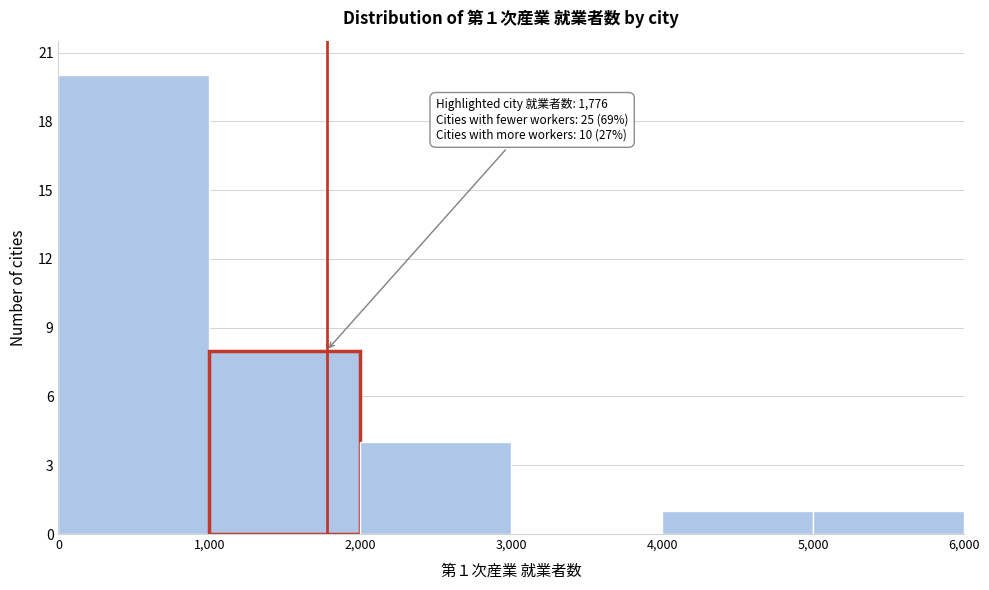

Which range on the x-axis has the tallest bar?

0 to 1,000